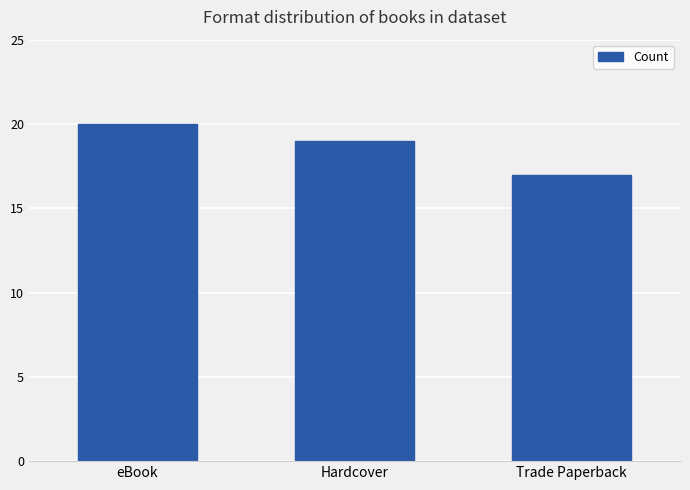

What is the label of the 3rd bar from the right?

eBook